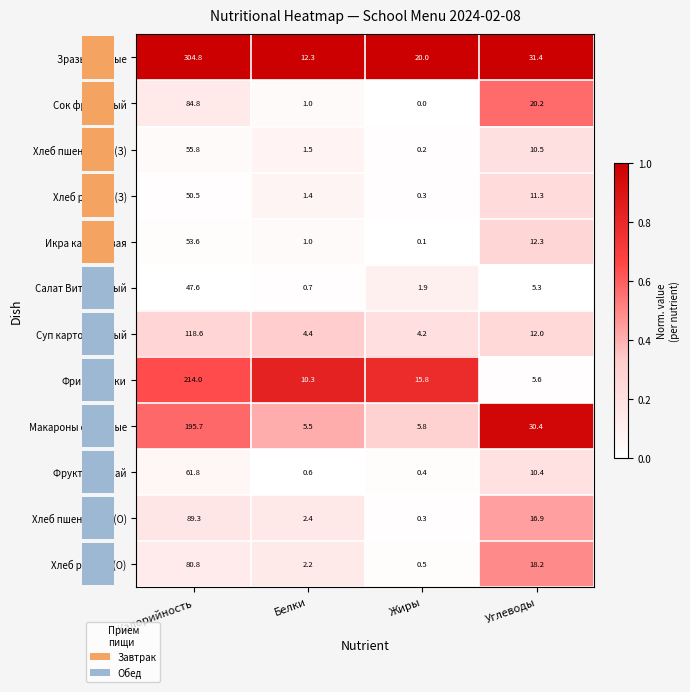

What is the difference between the Хлеб пшеничный(З) values at Углеводы and Белки?

9.0